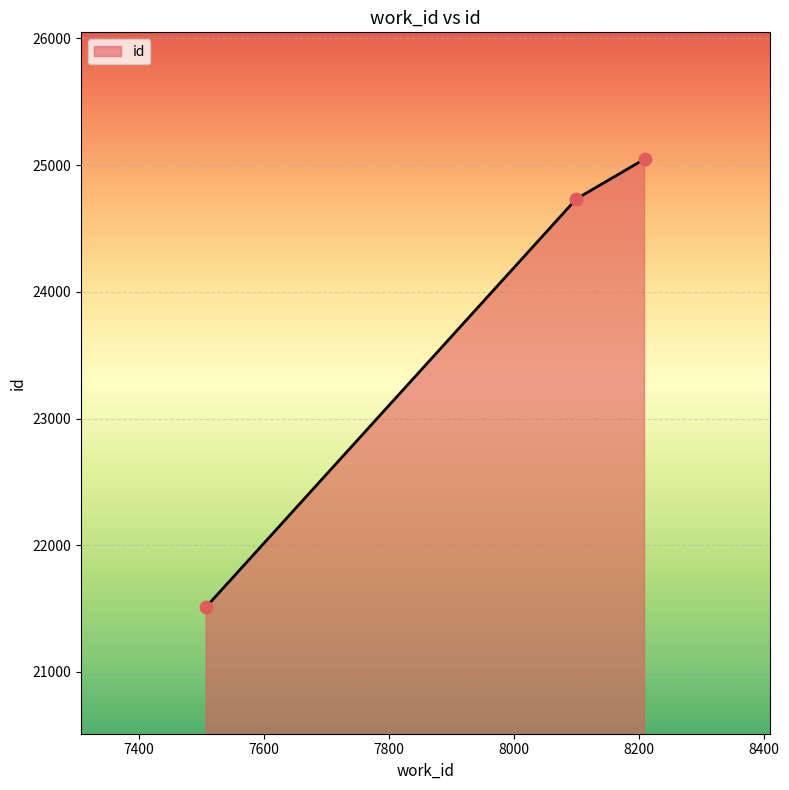

What is the greatest value displayed?

25047